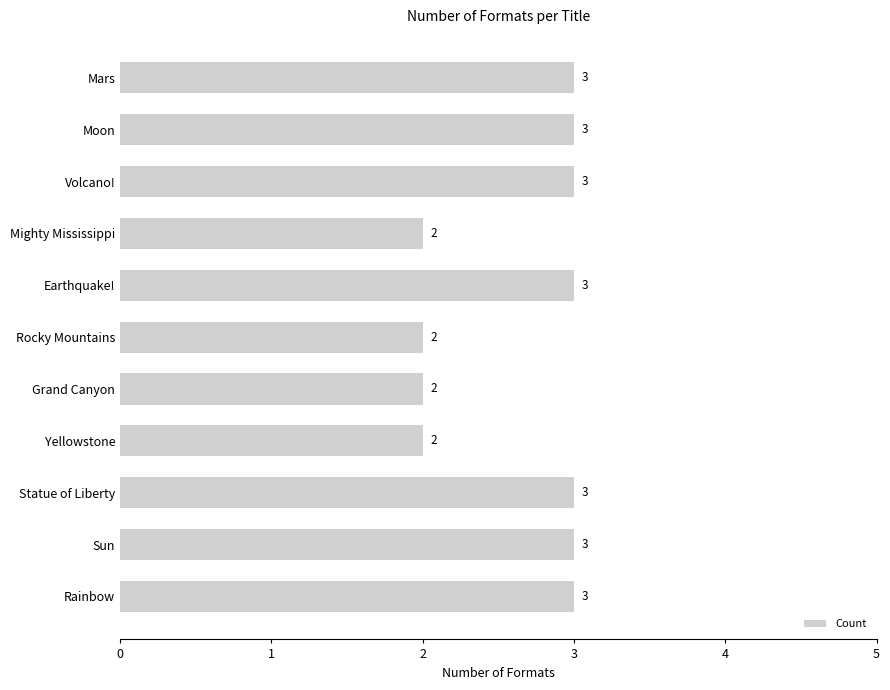

What is the maximum value shown in the chart?

3